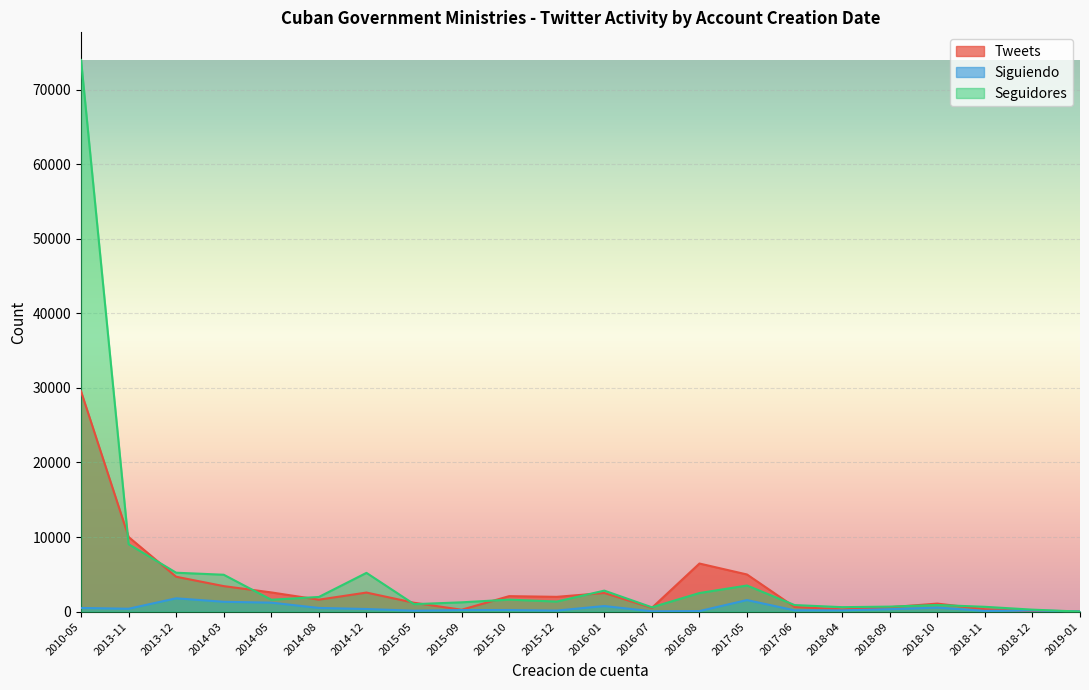

Where is Seguidores nearest to the value 36990?

2013-11